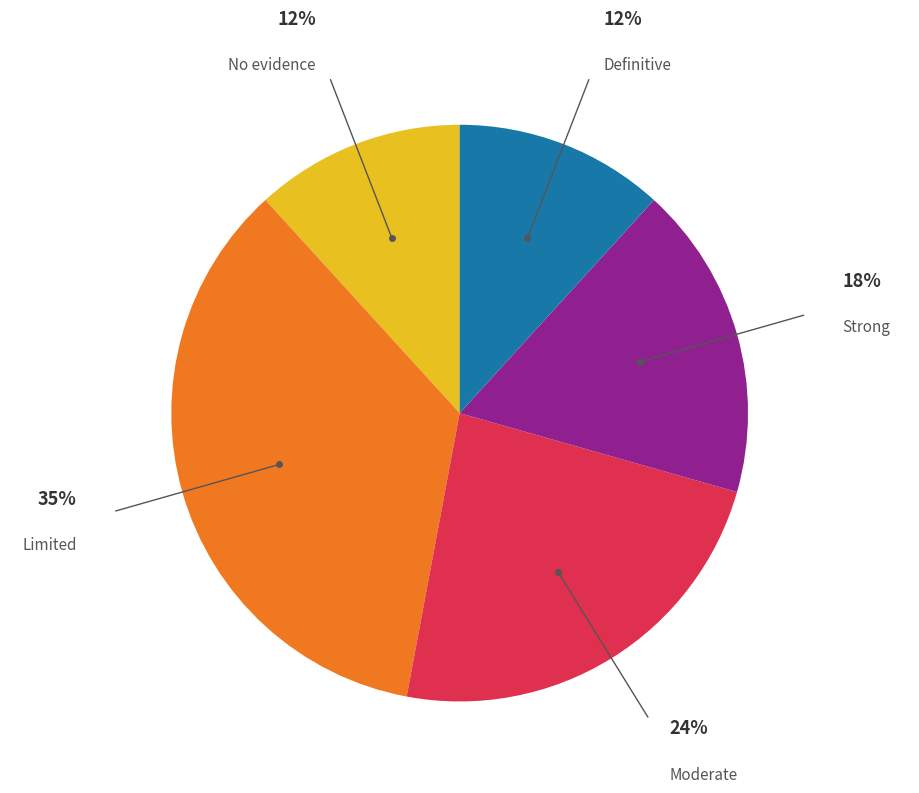

Does any single category account for the majority?

No